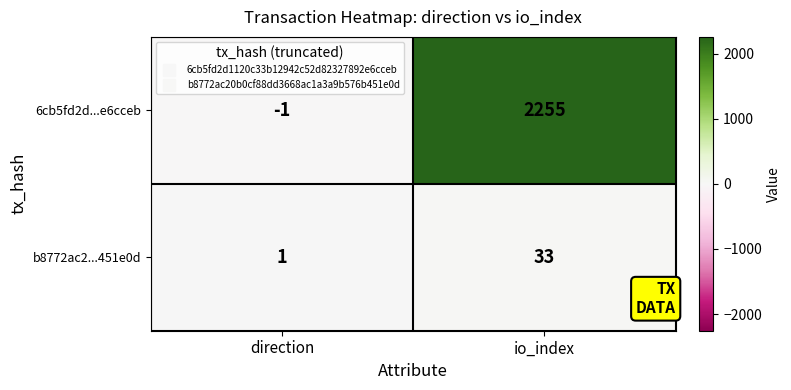

At which category is the sum across all series the highest?

io_index